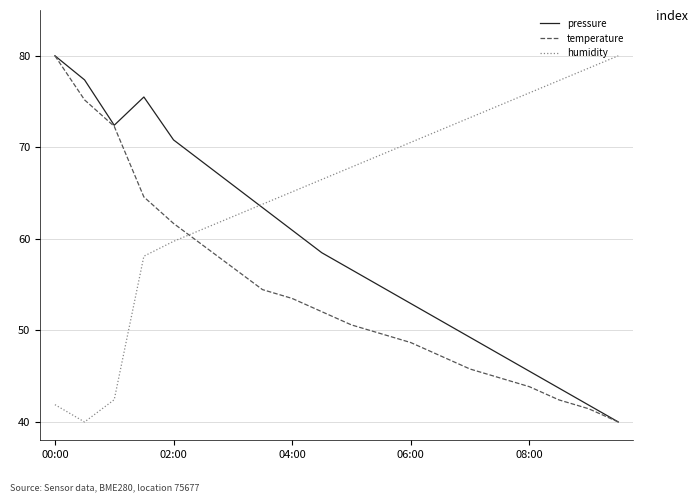

What is the maximum value for pressure?

80.0